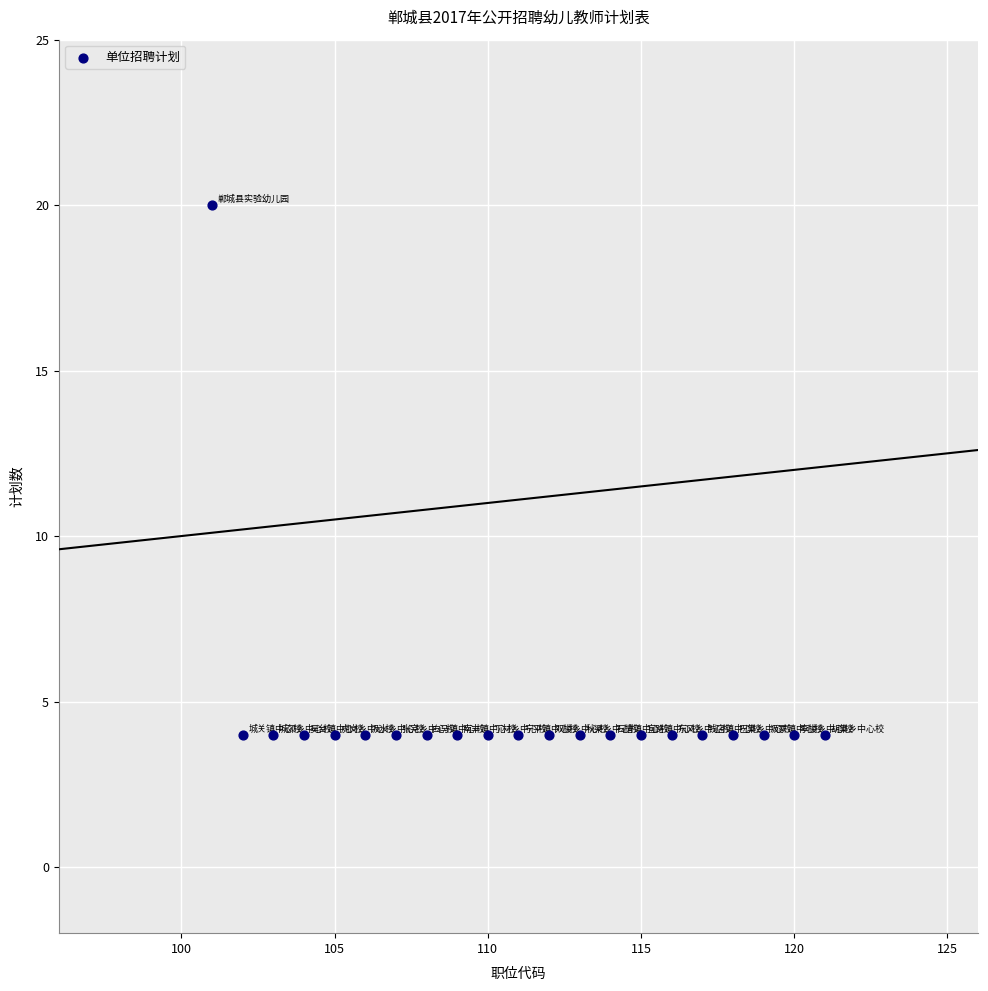

What is the range of X values (max minus min)?

20